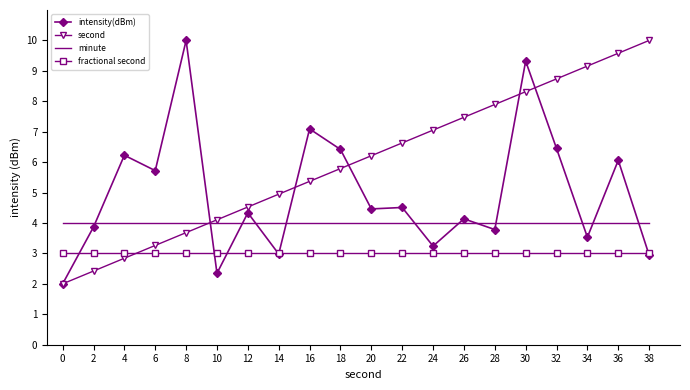

At how many categories does at least one series exceed 6?

14